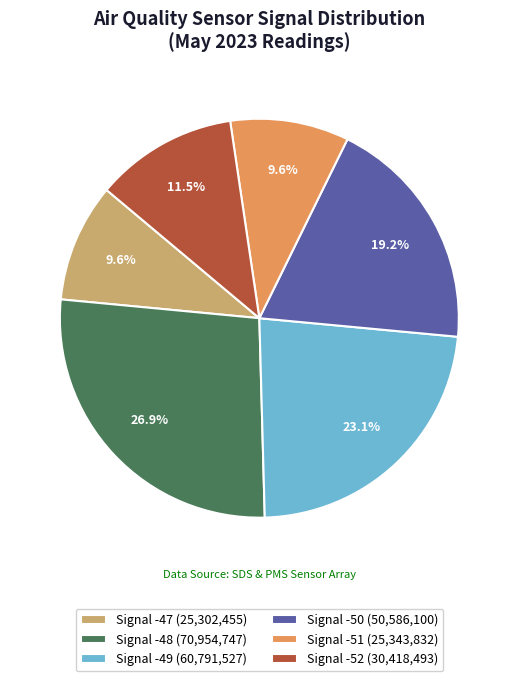

Between Signal -52 (30,418,493) and Signal -50 (50,586,100), which is larger?

Signal -50 (50,586,100)